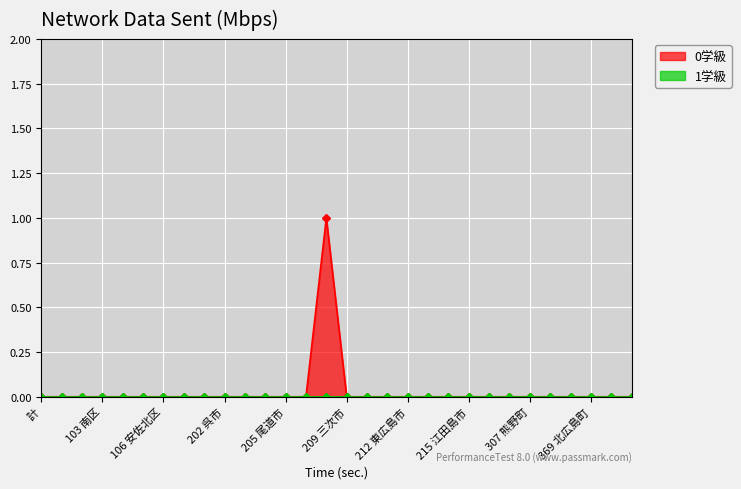

How many data points are above 0?

1